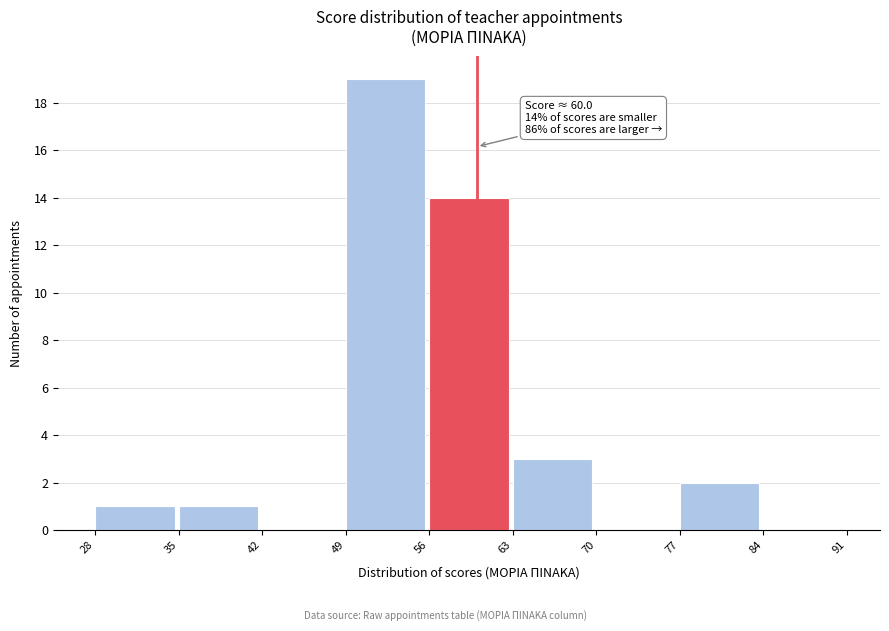

Over which range of the x-axis is the bar tallest?

49 to 56